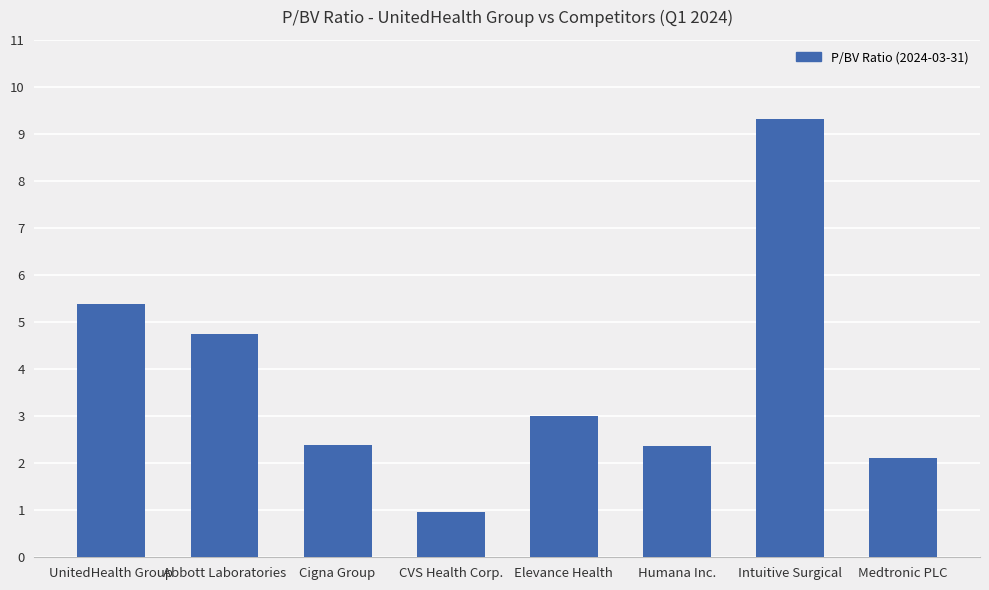

What is the label of the 2nd bar from the right?

Intuitive Surgical